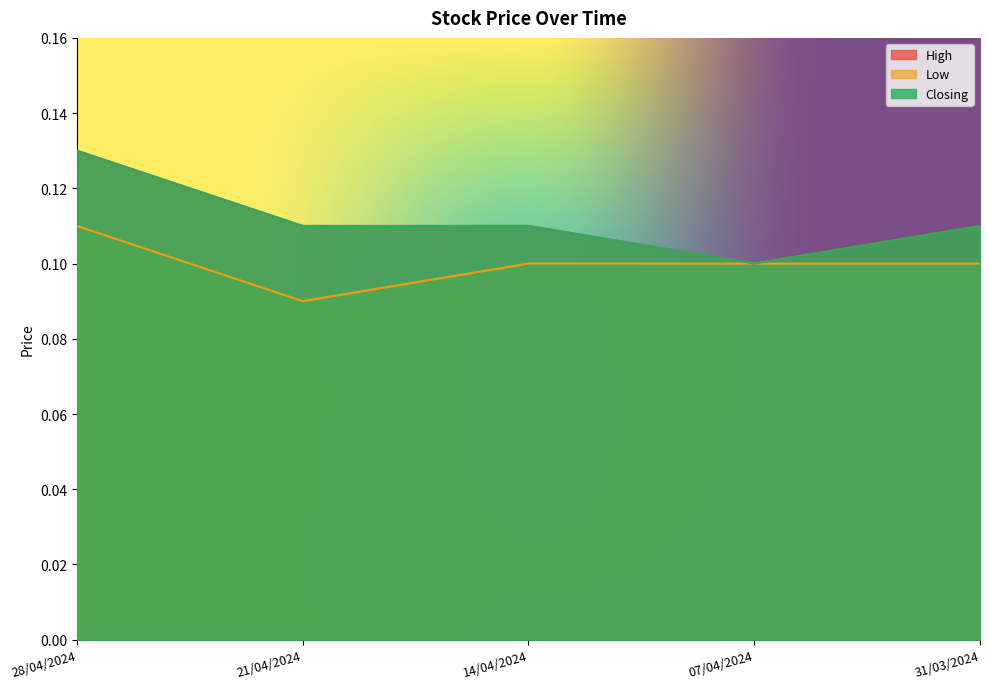

Rank the series by their maximum value, from highest to lowest.

High, Closing, Low